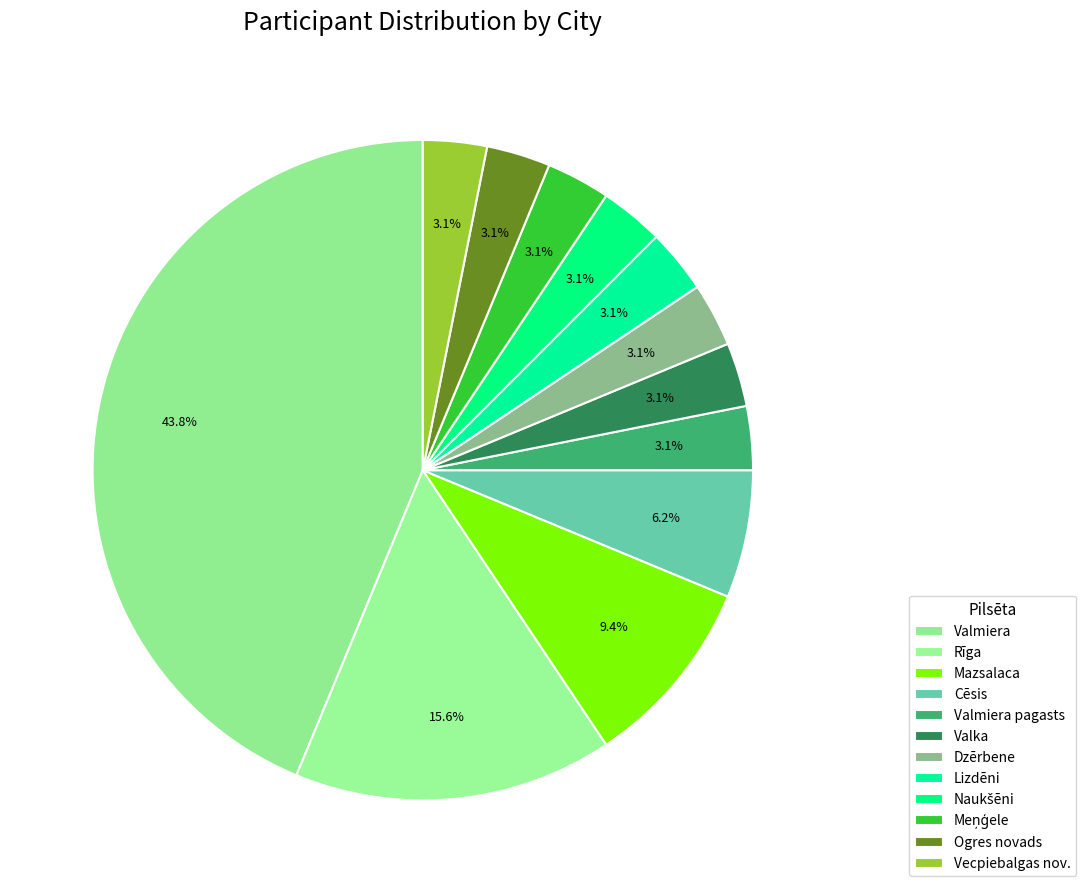

How many segments does this pie chart have?

12